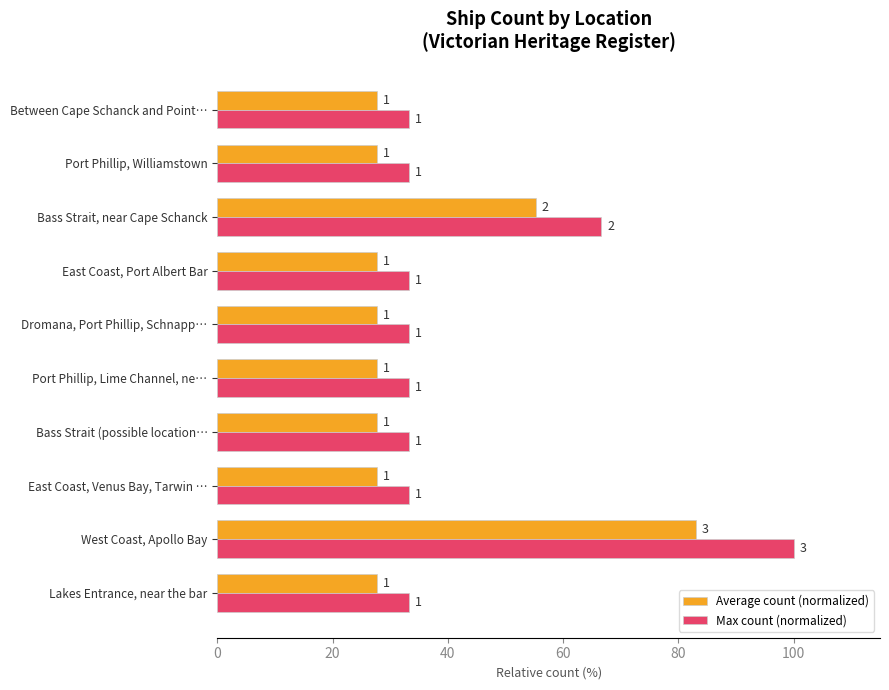

What is the average value of the Average count (normalized) series?

36.0